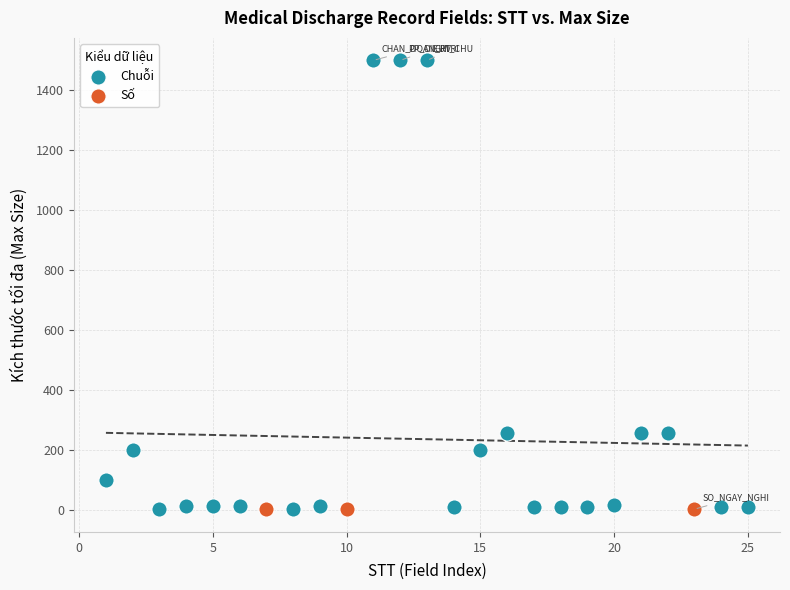

Which series contains the highest Y value?

Chuỗi